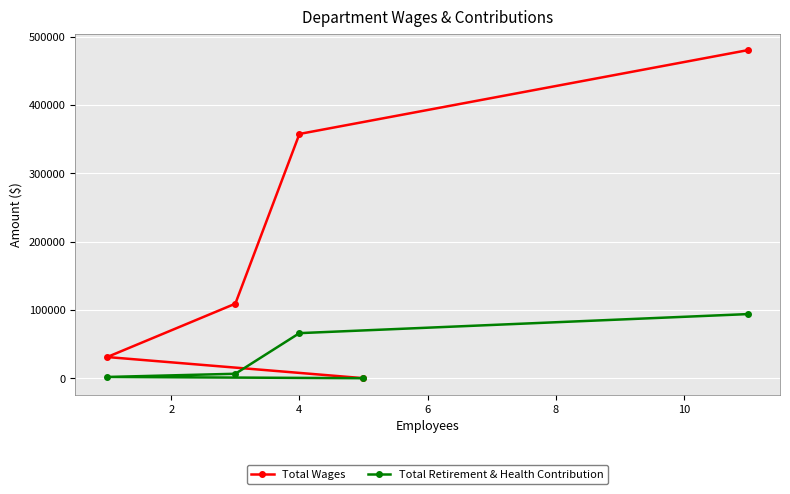

True or false: Total Retirement & Health Contribution has more than 0 interior local peaks.

False